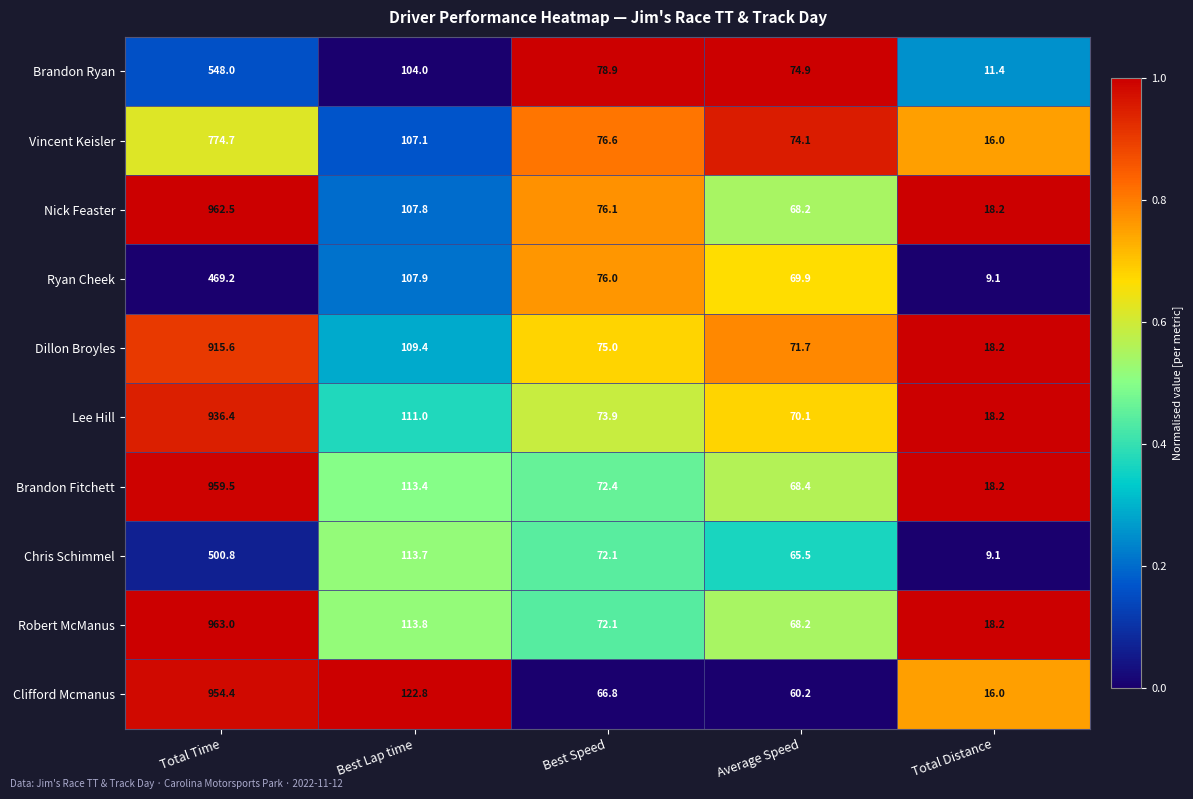

True or false: Chris Schimmel has a value of 113.7 at Best Lap time.

True